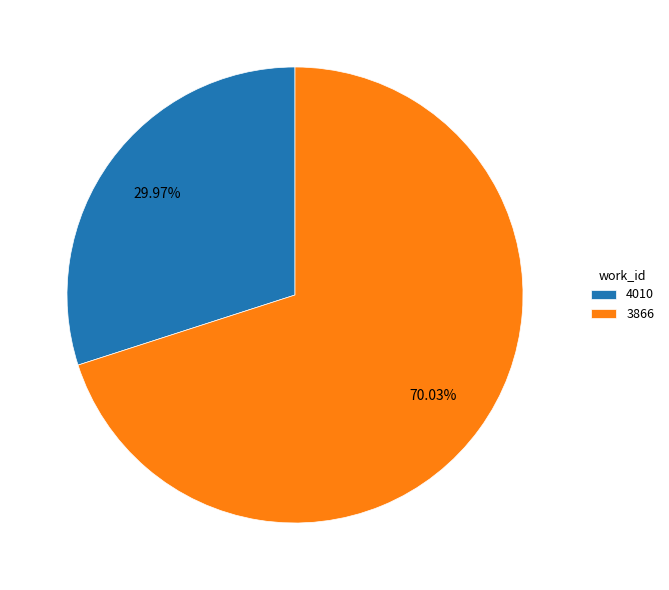

What is the smallest slice in the pie chart?

4010